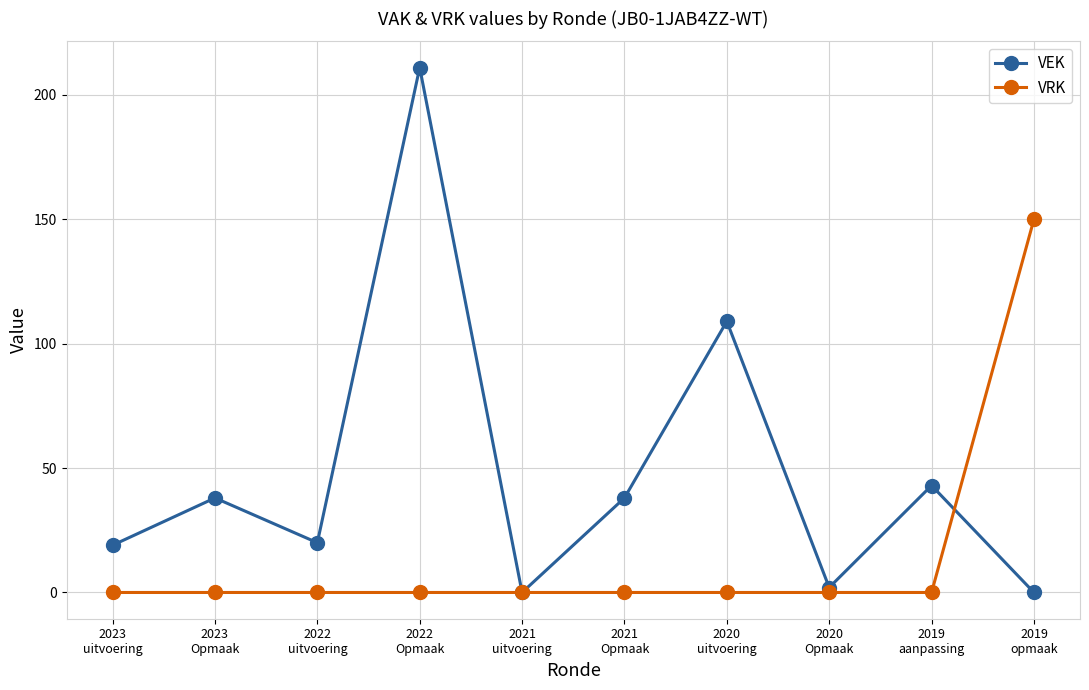

Does the chart have visible grid lines?

Yes